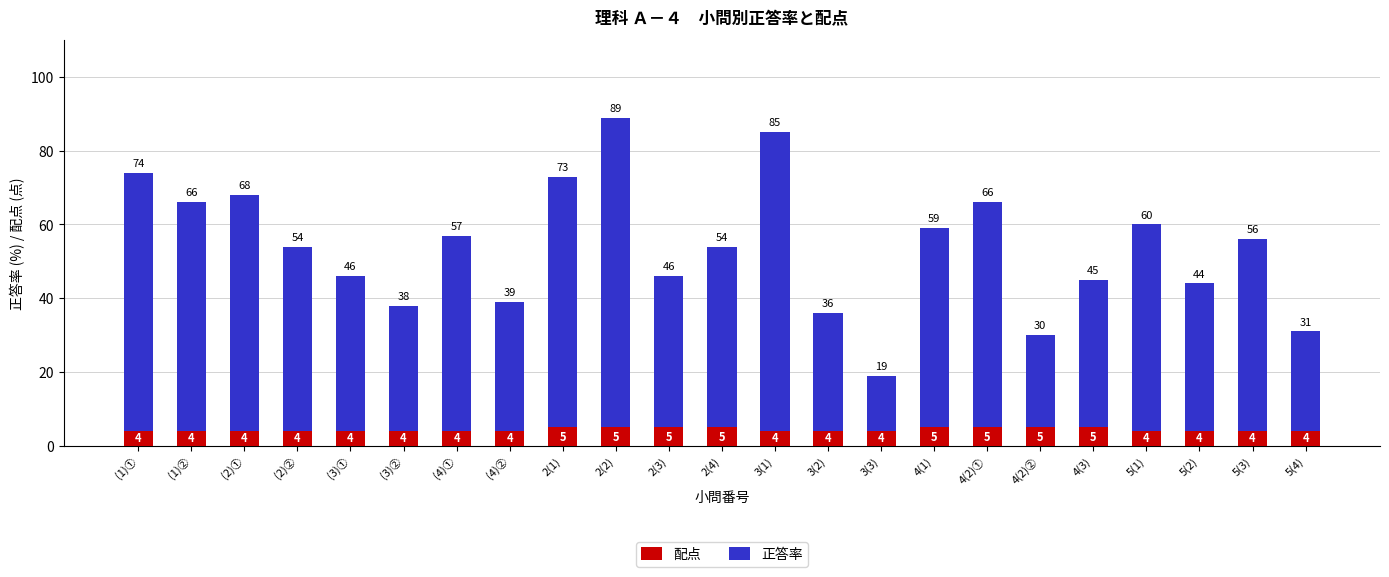

What is the difference between the second highest and second lowest values in the 正答率 series?

55